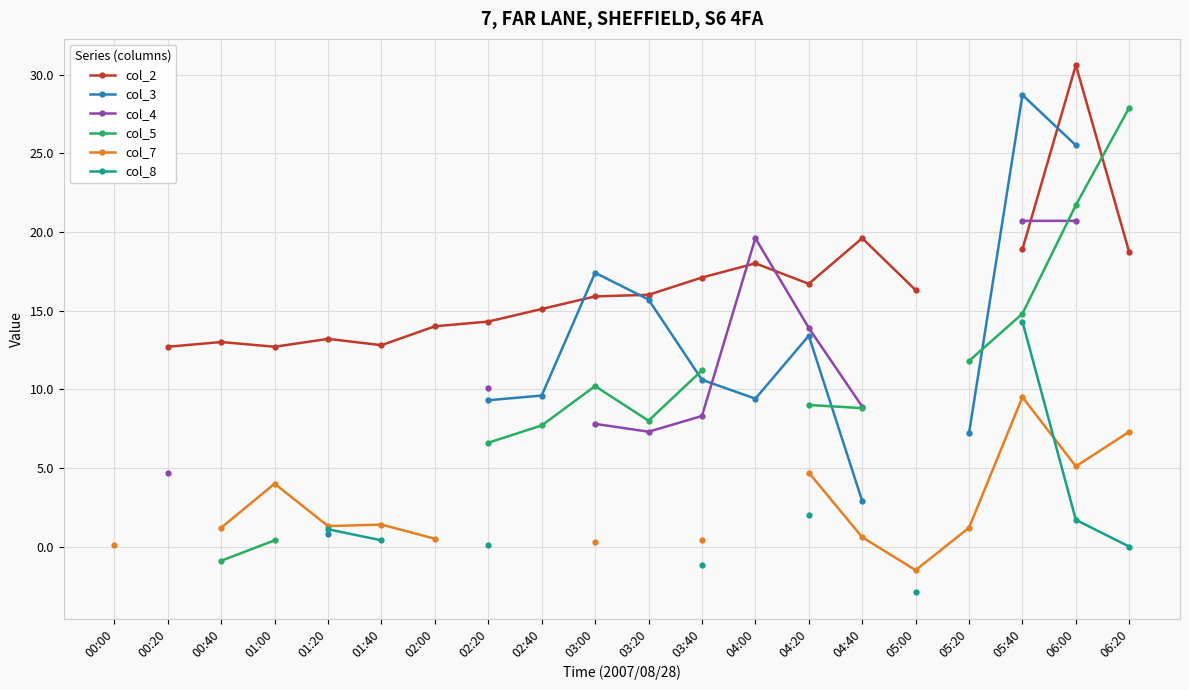

How many distinct data groups are displayed?

6